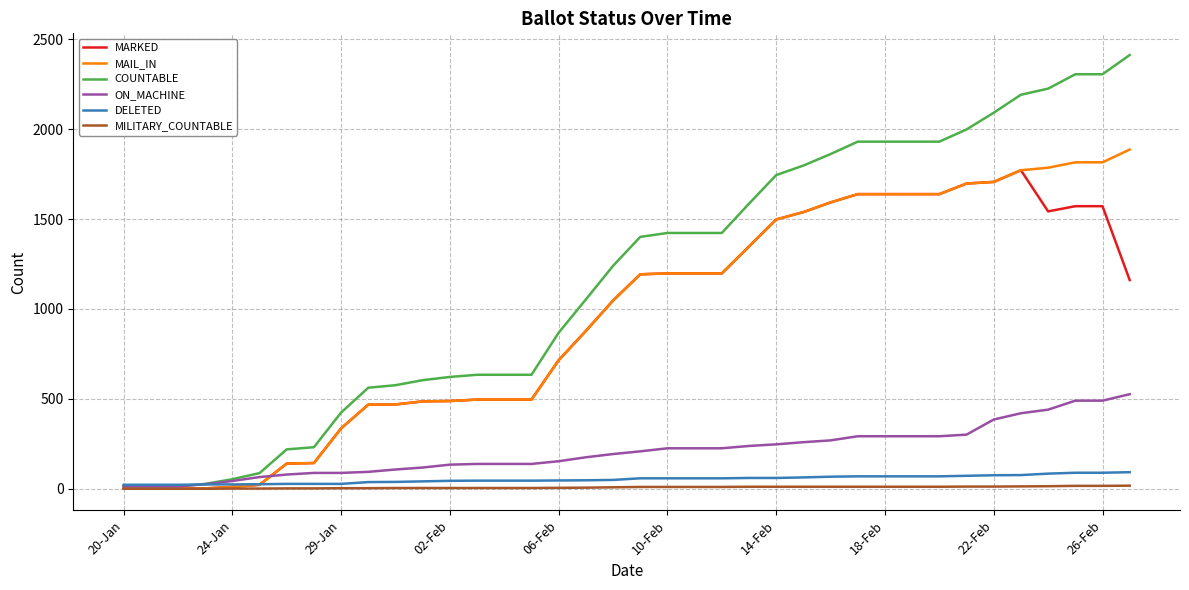

What is the sum of all ON_MACHINE values?

7931